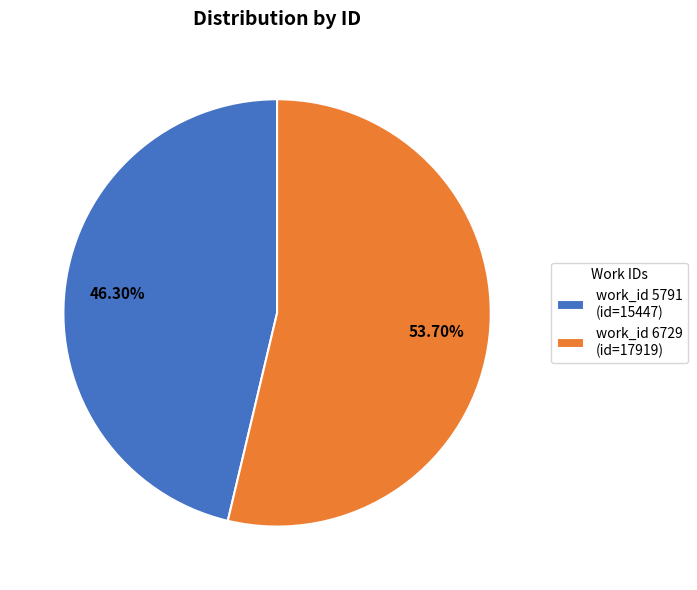

How many slices are in this pie chart?

2